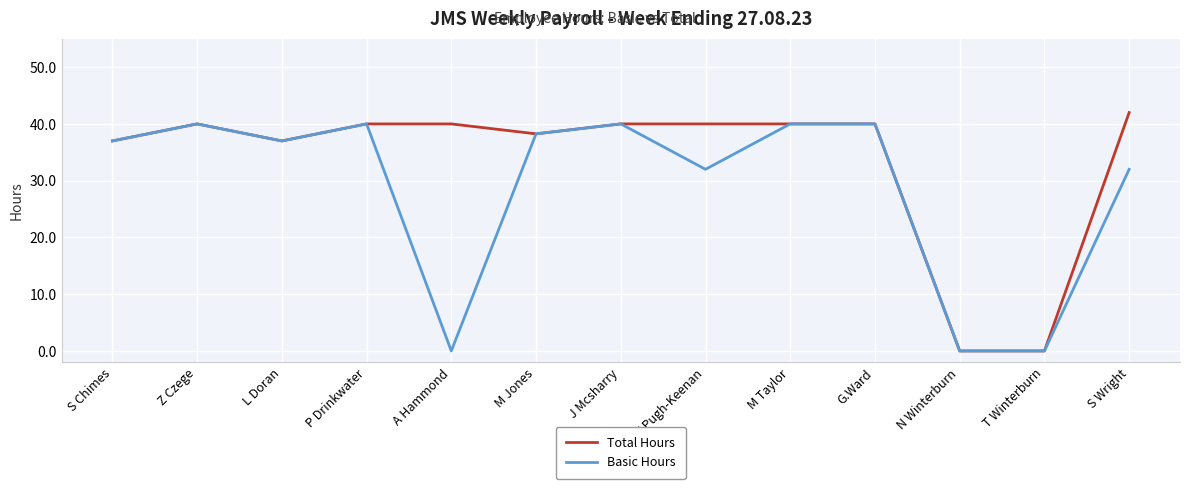

How many lines are shown in the chart?

2